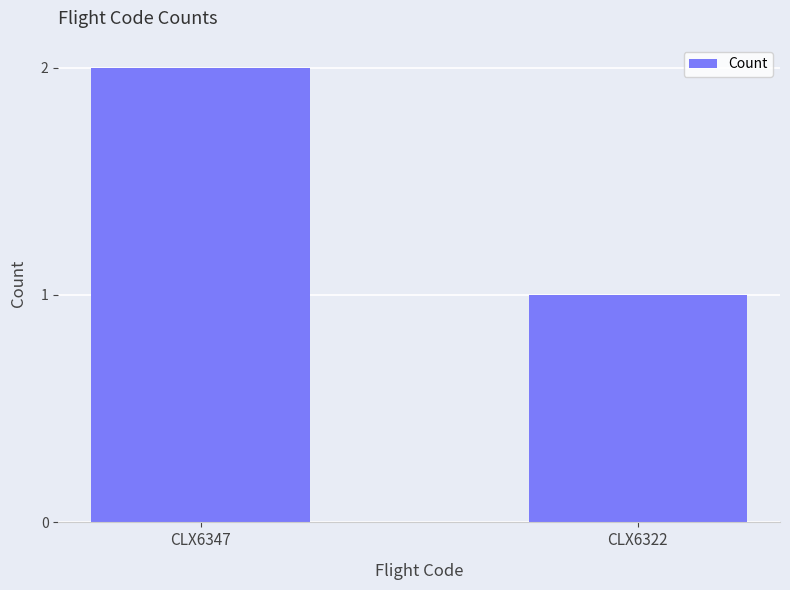

What is the maximum value shown in the chart?

2